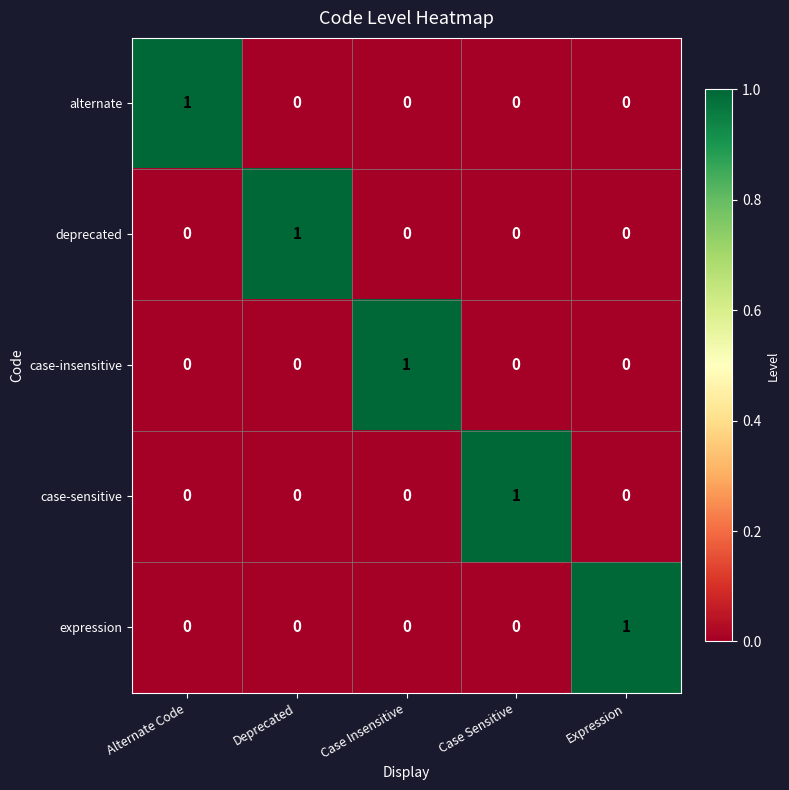

At how many categories does at least one series exceed 0?

5